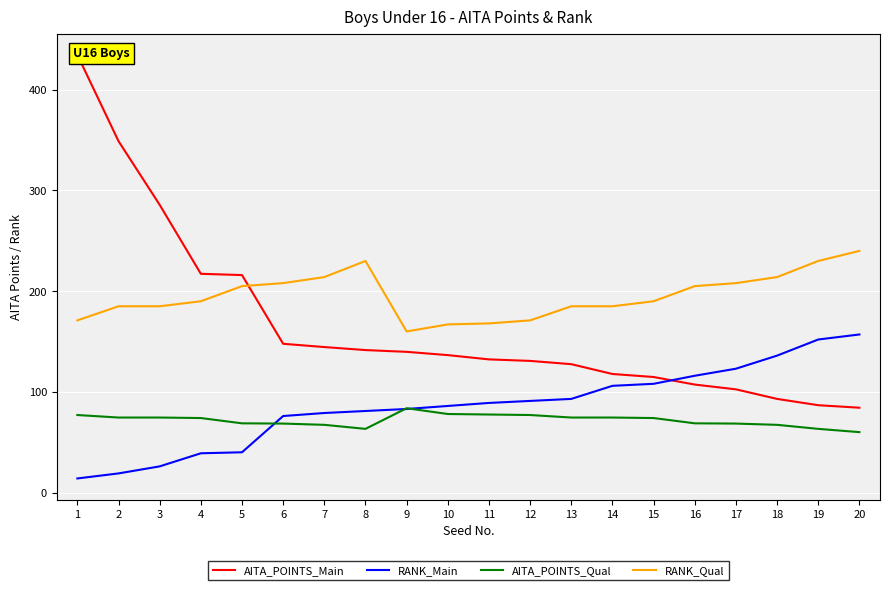

What is the difference between the second highest and minimum values in the RANK_Qual series?

70.0